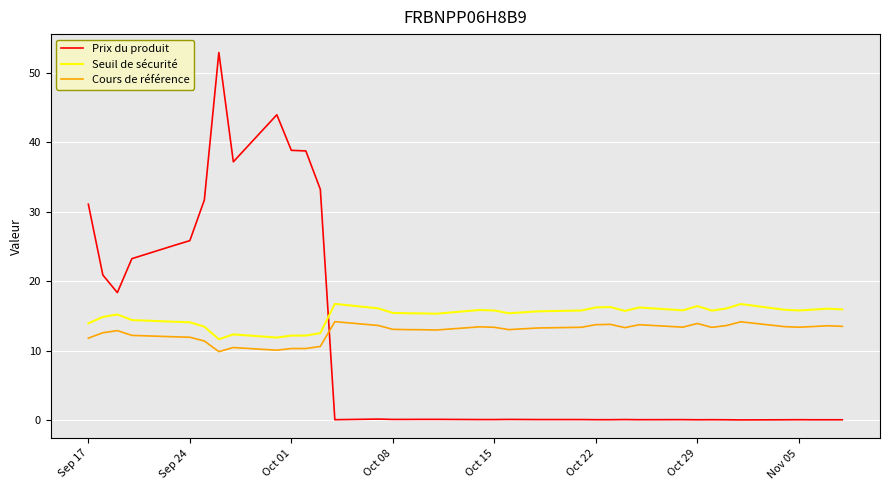

What is the difference between the maximum and minimum values in the Seuil de sécurité series?

5.1